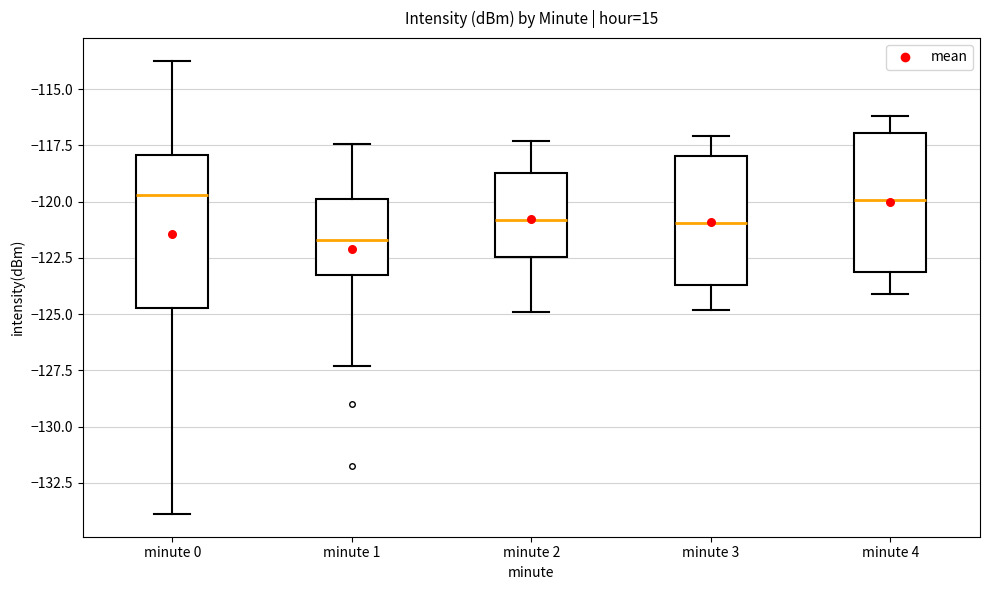

Which box is the tallest, from its lower edge to its upper edge?

minute 0